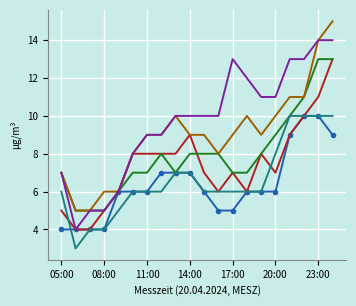

What is the smallest value displayed?

3